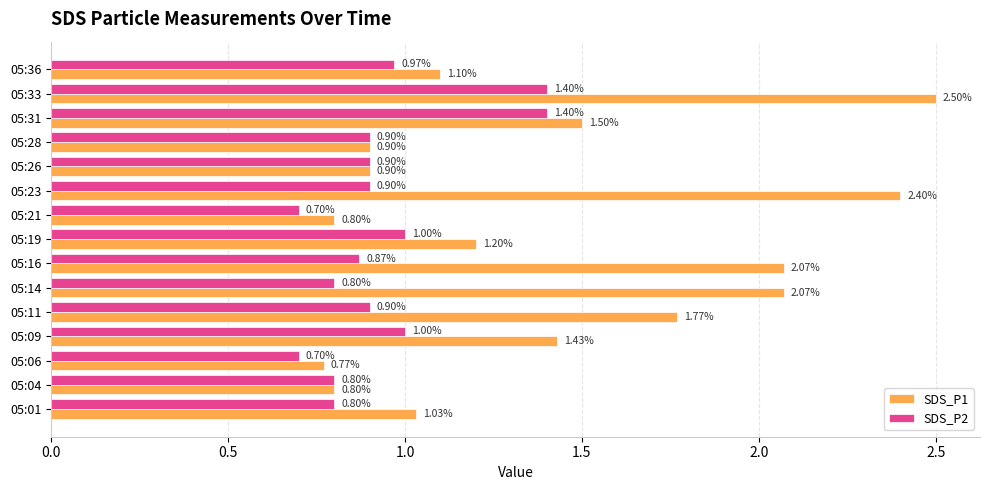

List the series in order of their peak value, lowest first.

SDS_P2, SDS_P1